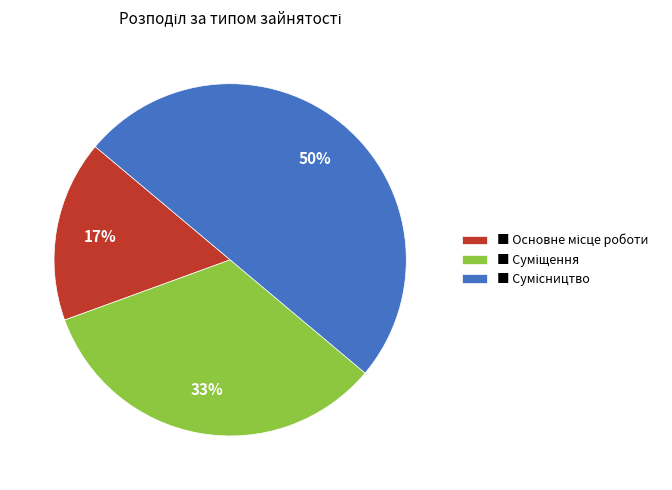

To the nearest percent, what is the average slice percentage?

33%